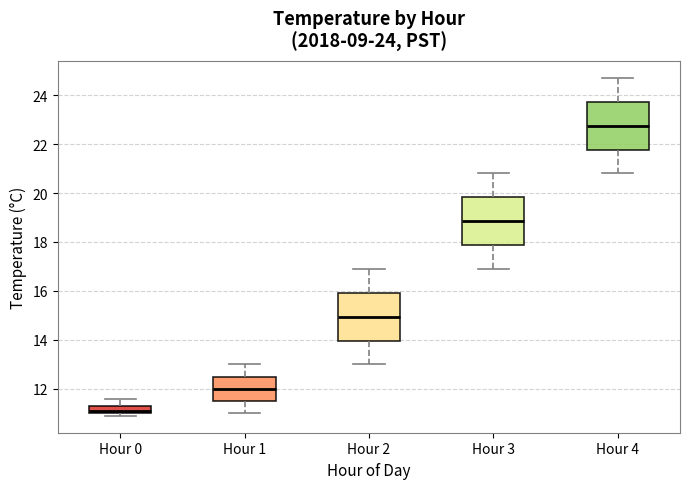

Which box's median line is the highest?

Hour 4